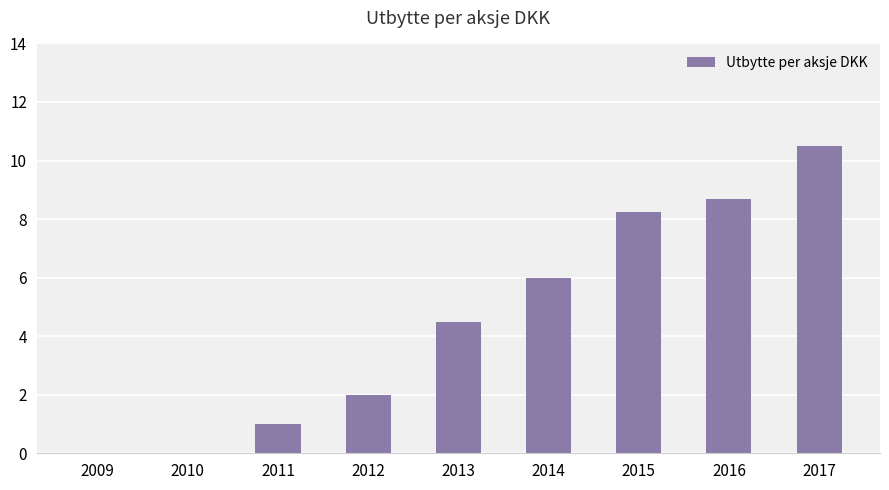

At which label is the value closest to 5?

2013